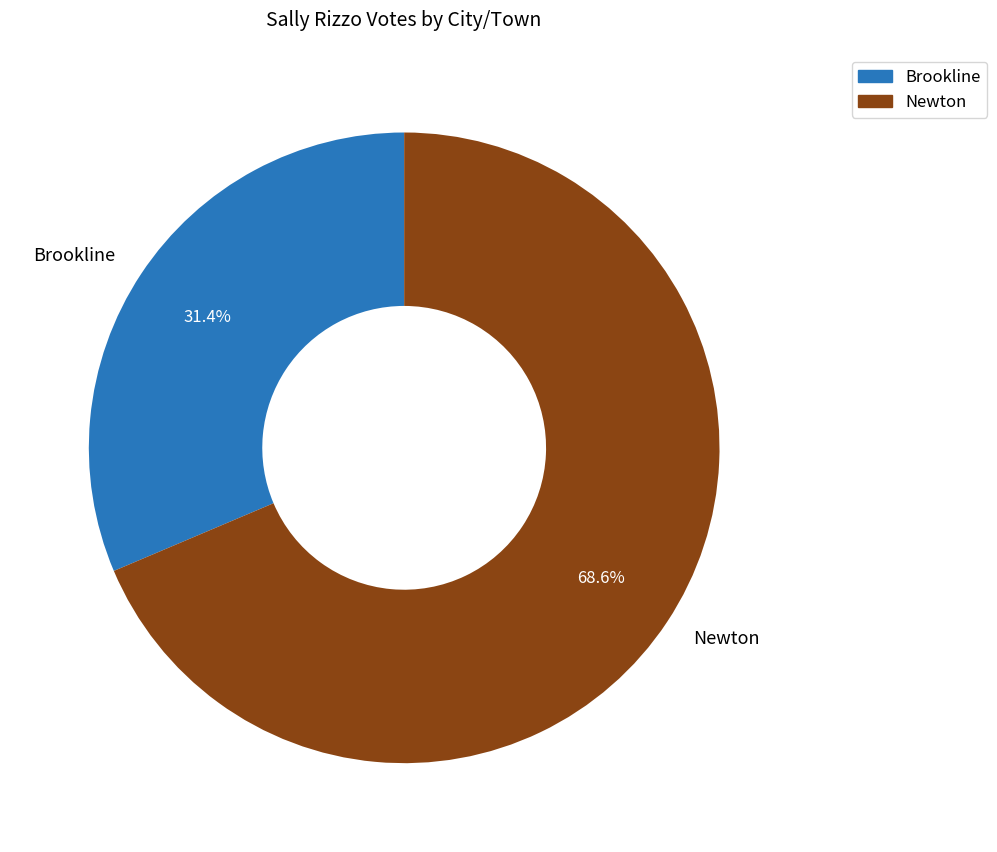

To the nearest percent, what percentage of the pie is Brookline?

31%